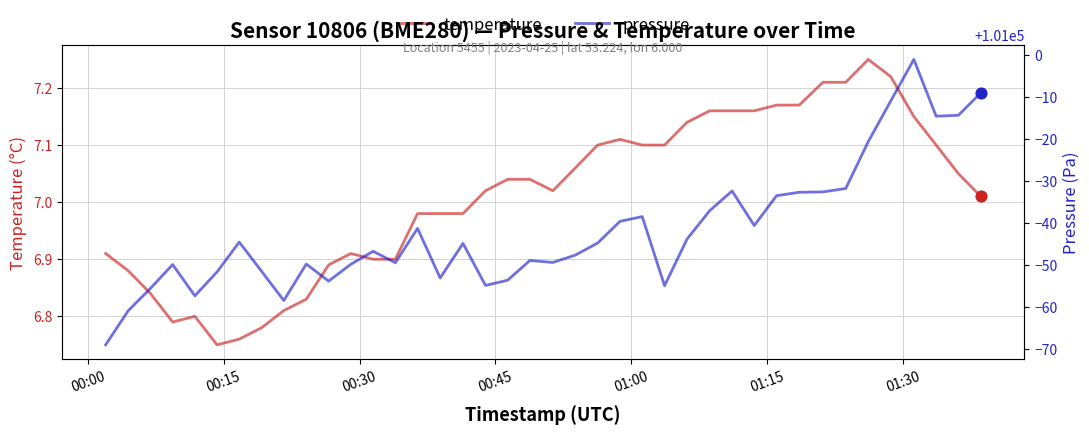

Is the value of temperature at 23 greater than the value of pressure at 8?

No